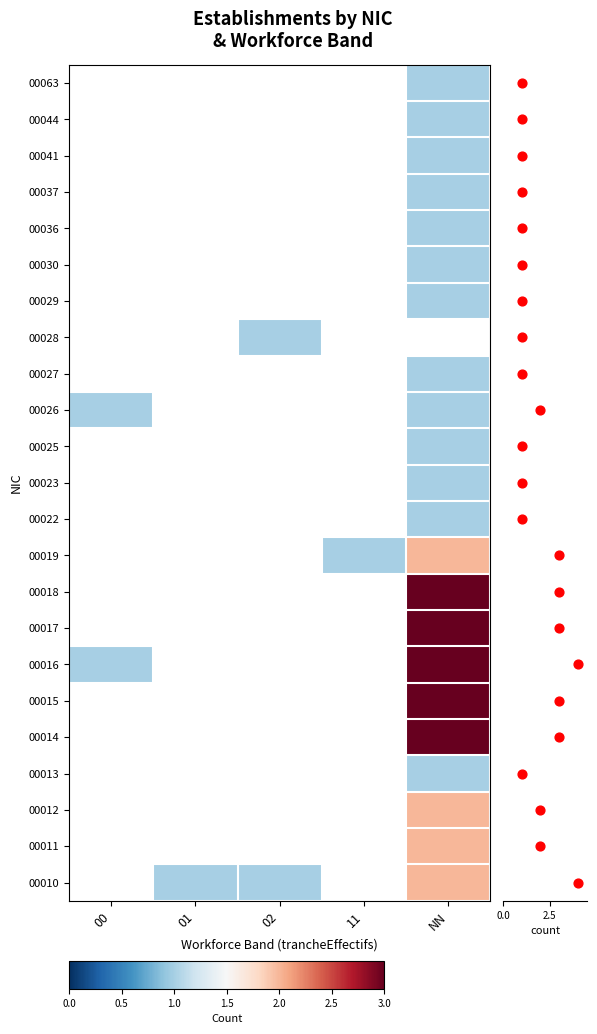

How many series are shown in this chart?

23